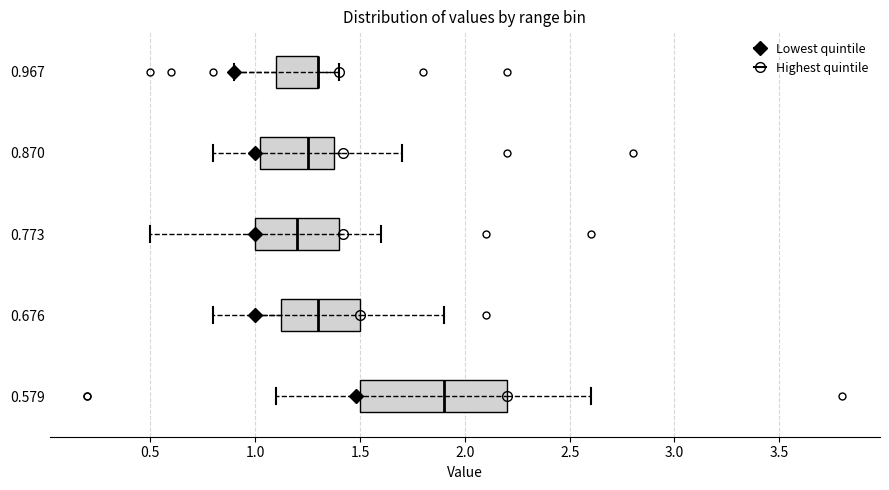

Which box is the widest, from its left edge to its right edge?

0.579